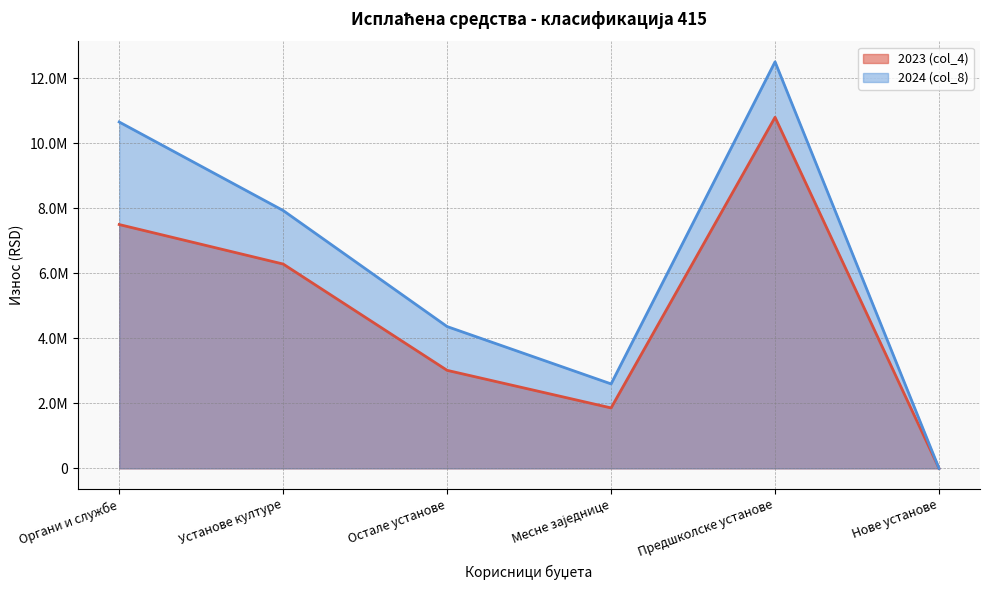

How many lines are shown in the chart?

2